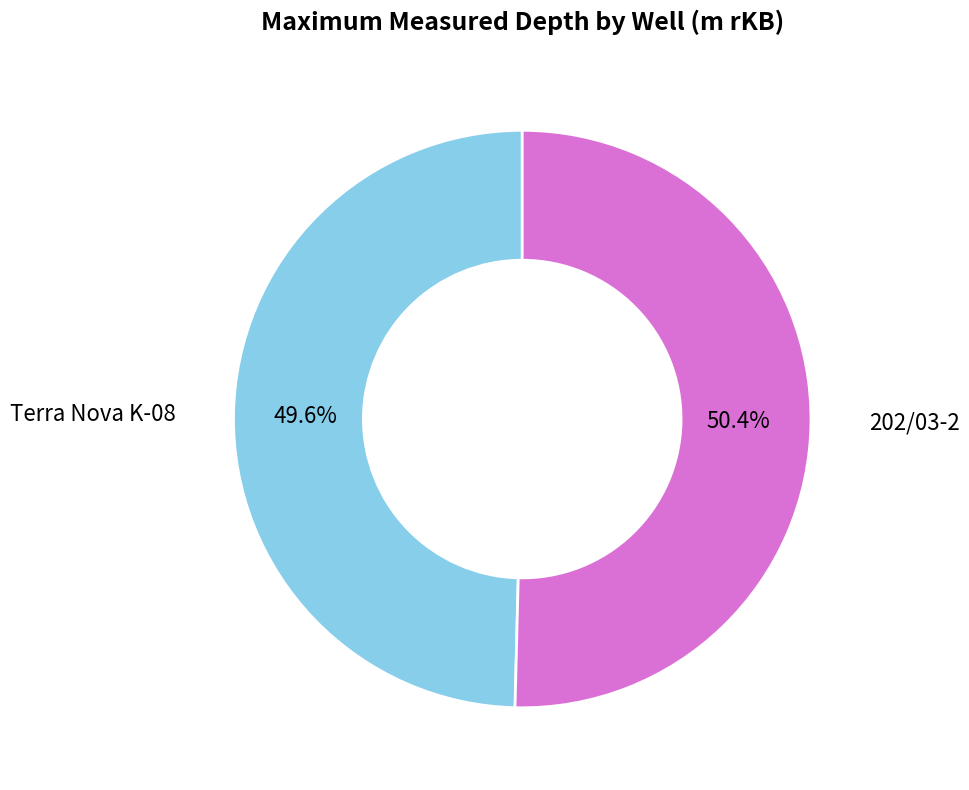

Is there a majority slice in this chart?

Yes